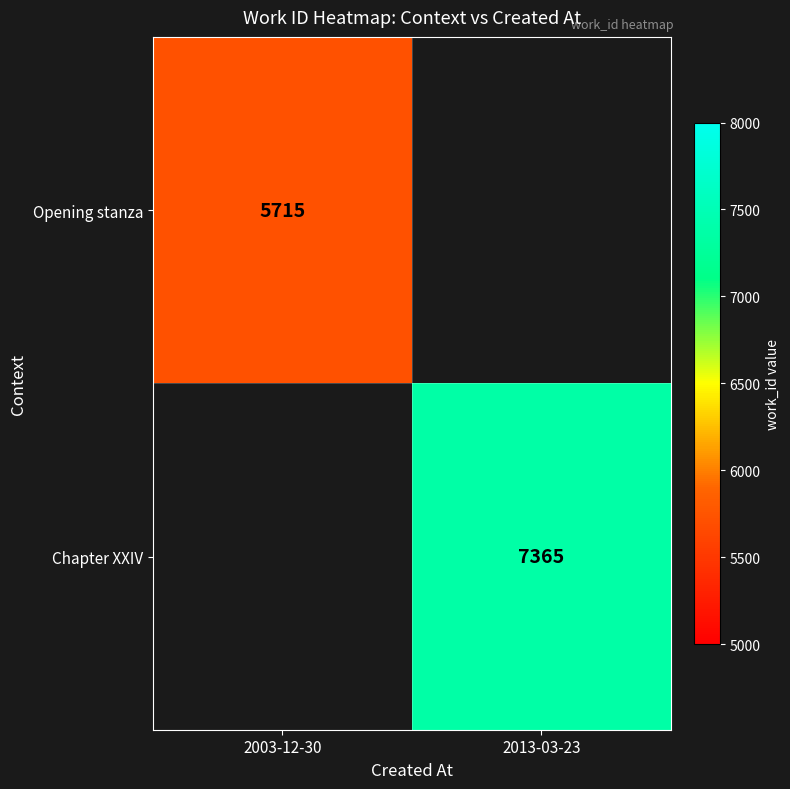

Which category has the highest value across all series?

2013-03-23